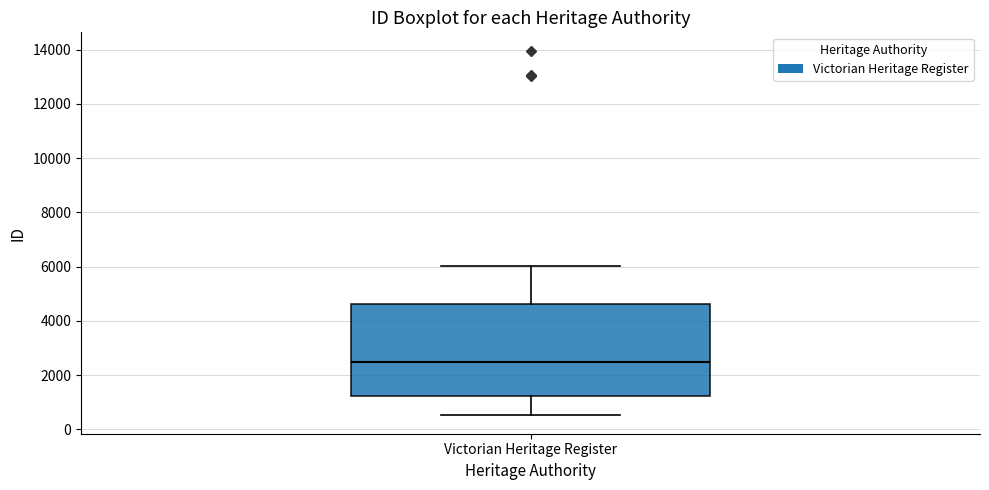

Transcribe this box plot: give where the median line is, the range the box spans, and where the two whiskers end, as read against the y-axis. The values are not printed on the chart, so give them approximately, as read against the axis.

median 2400, box 1200 to 4600, whiskers 600 to 6000